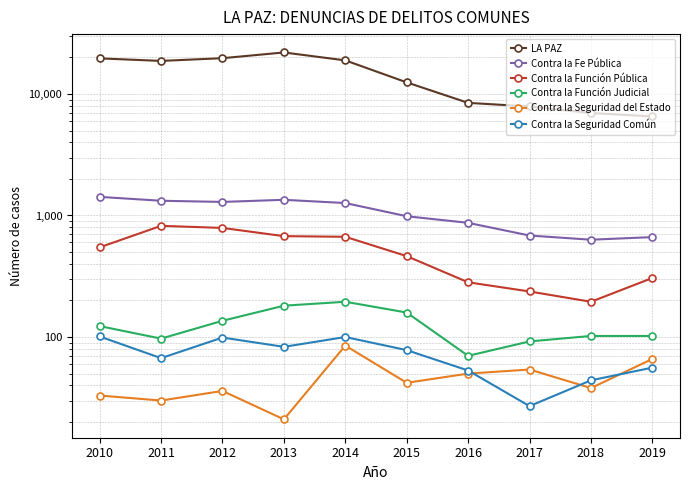

Reading right to left, what are all the values shown in this chart?

LA PAZ: 2019=6532	2018=6971	2017=7888	2016=8450	2015=12456	2014=18900	2013=21961	2012=19703	2011=18709	2010=19627
Contra la Fe Pública: 2019=664	2018=632	2017=684	2016=870	2015=986	2014=1266	2013=1346	2012=1293	2011=1322	2010=1423
Contra la Función Pública: 2019=306	2018=195	2017=237	2016=282	2015=463	2014=668	2013=676	2012=790	2011=822	2010=547
Contra la Función Judicial: 2019=102	2018=102	2017=92	2016=70	2015=159	2014=195	2013=181	2012=136	2011=97	2010=123
Contra la Seguridad del Estado: 2019=66	2018=38	2017=54	2016=50	2015=42	2014=85	2013=21	2012=36	2011=30	2010=33
Contra la Seguridad Común: 2019=56	2018=44	2017=27	2016=53	2015=78	2014=100	2013=83	2012=99	2011=67	2010=101